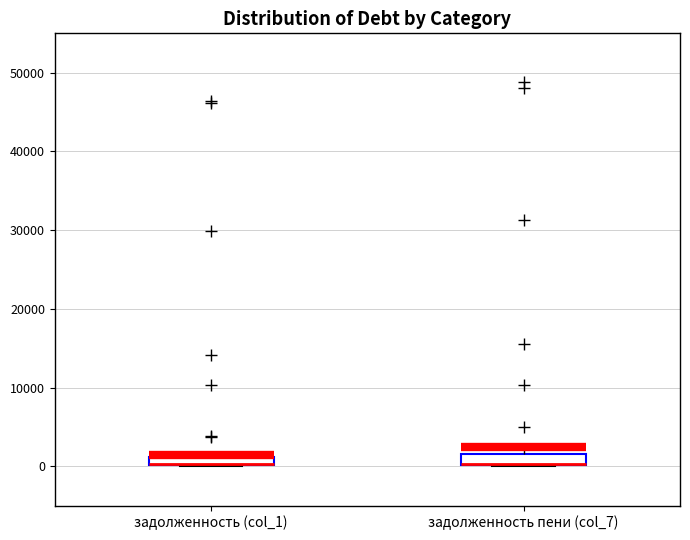

Where is the lower edge of the box for задолженность (col_1) on the y-axis? The values are not printed on the chart, so give them approximately, as read against the axis.

0